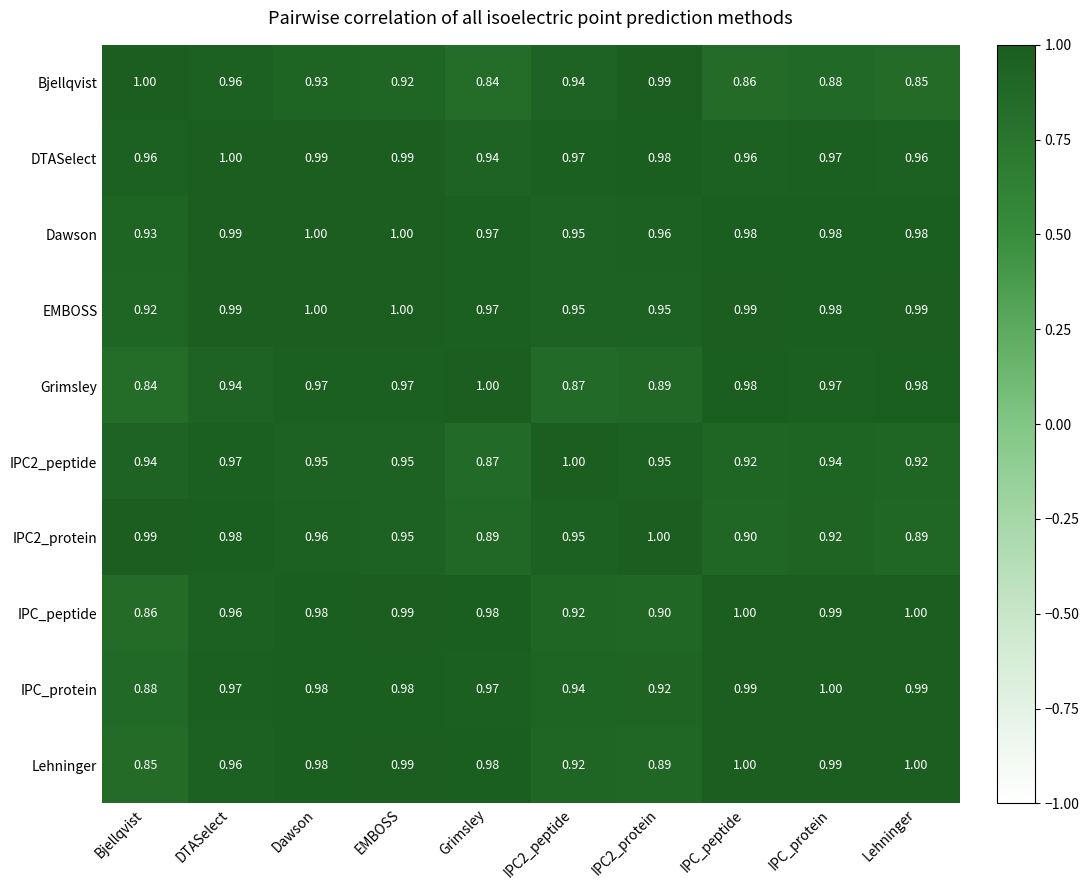

At which label does IPC2_peptide reach its minimum?

Grimsley